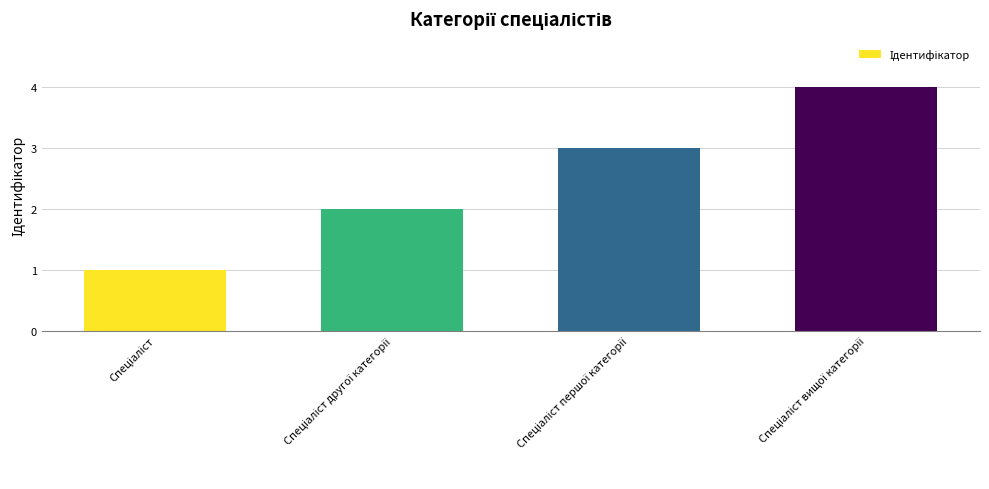

Reading right to left, transcribe all the data shown in this chart.

4	3	2	1